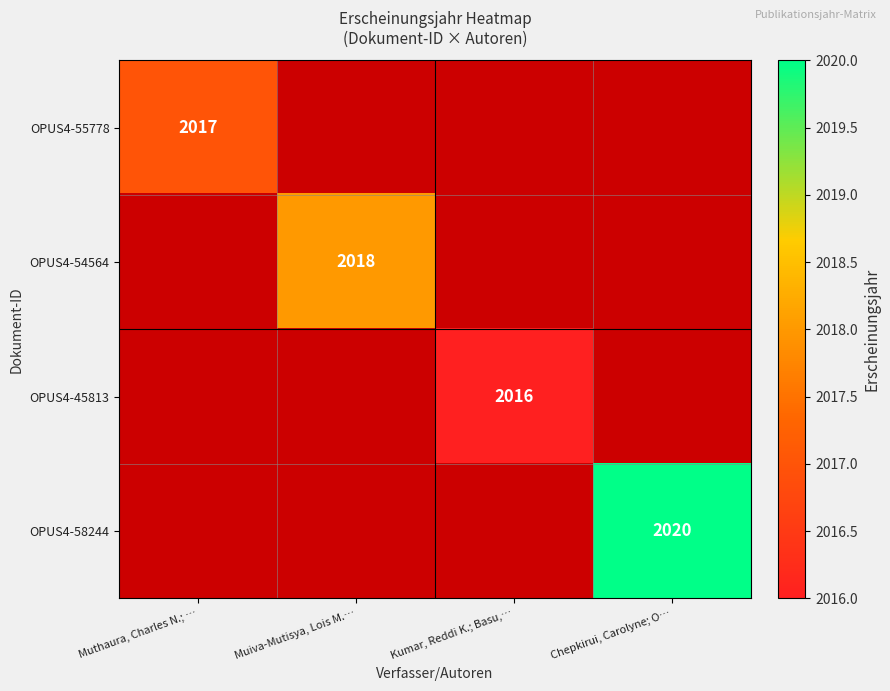

Is it true that OPUS4-45813 equals 2016 at Kumar, Reddi K.; Basu,…?

True